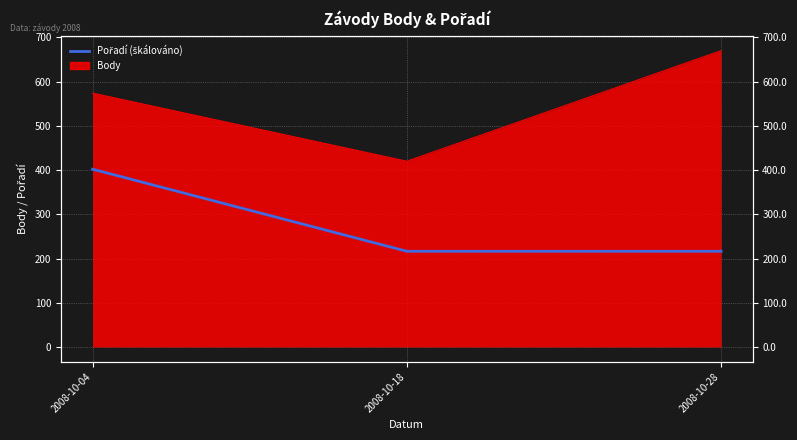

Read the value at 2008-10-28.

216.5